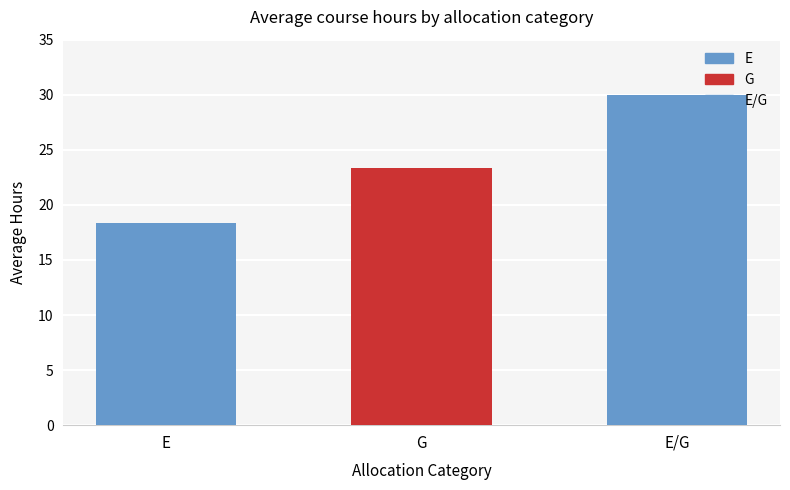

List the labels in order of value, largest first.

E/G, G, E